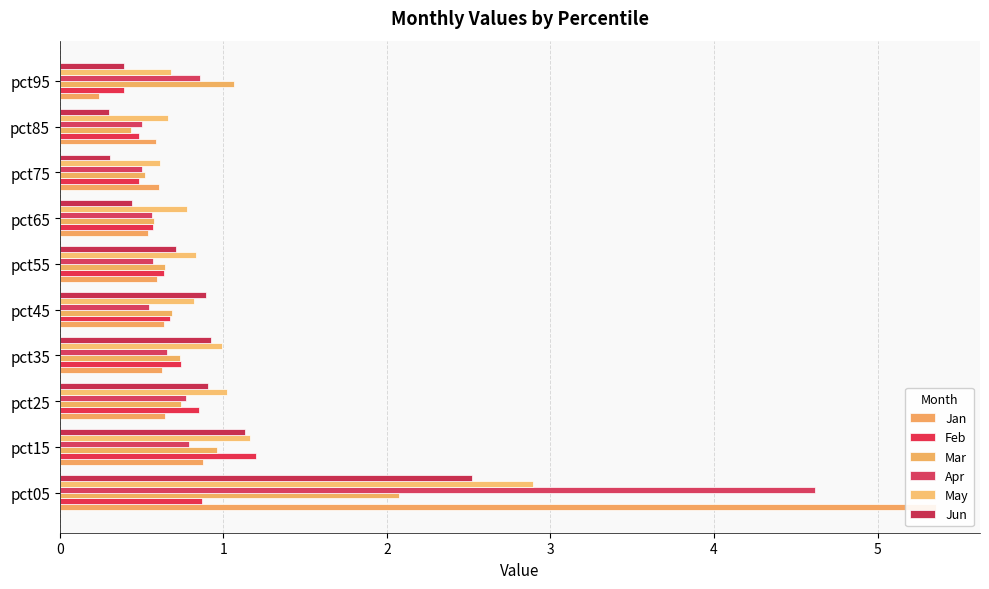

Which series has the largest total across all categories?

Jan